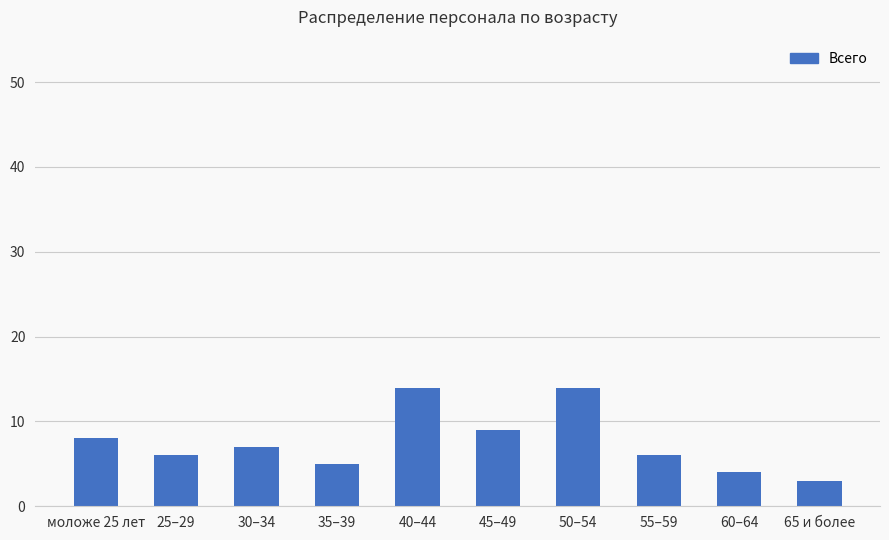

Reading left to right, extract all data points from this chart.

8	6	7	5	14	9	14	6	4	3